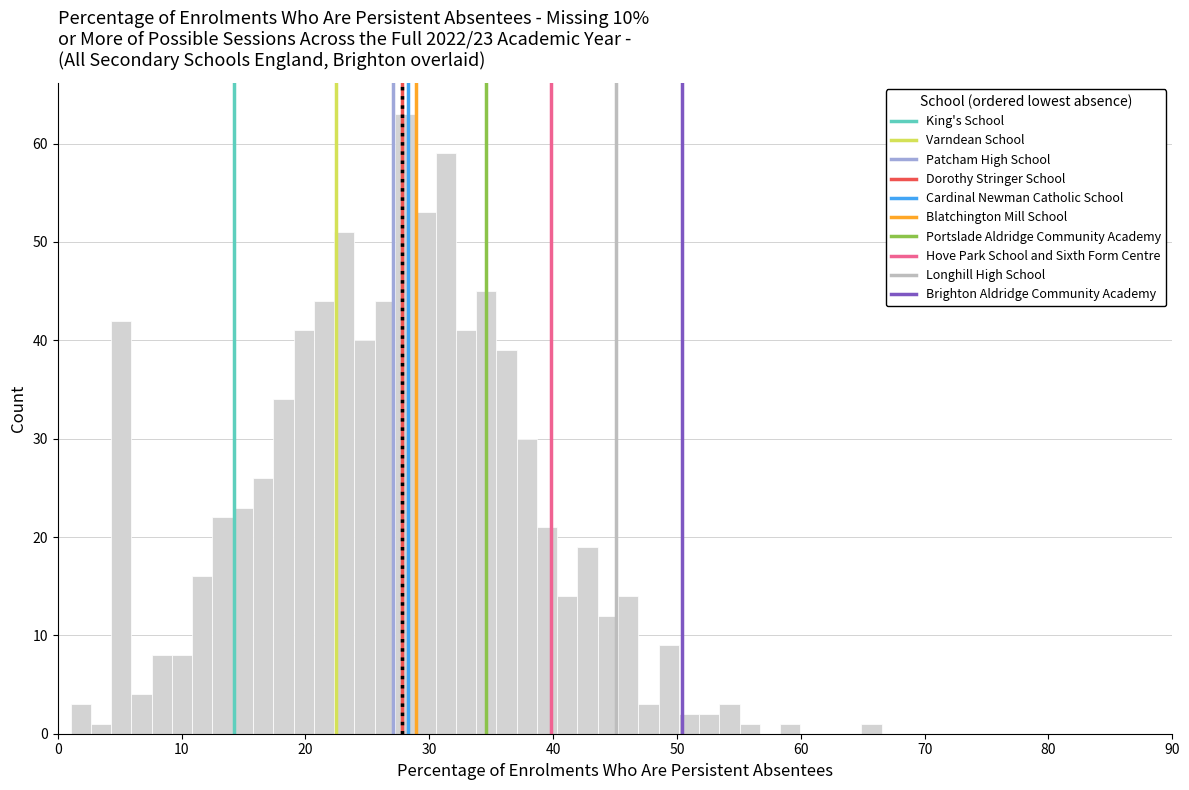

Read against the x-axis, roughly where is the centre of the tallest bar?

28